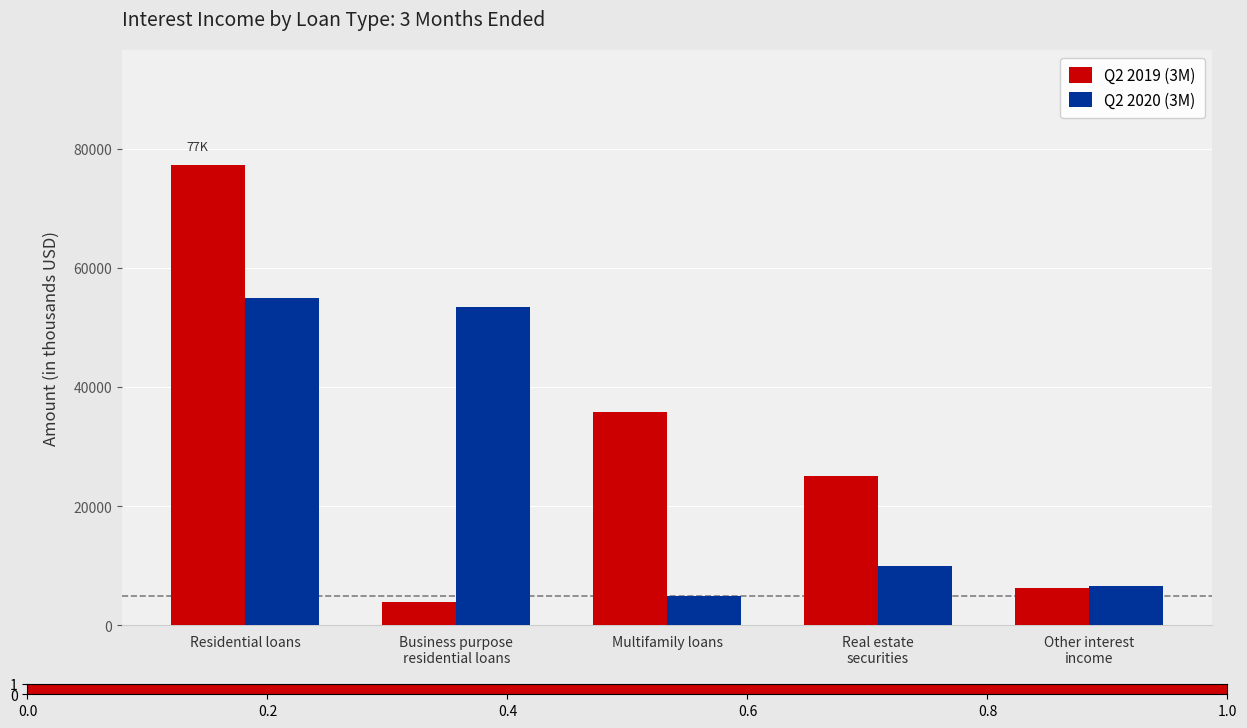

Reading right to left, what are all the values shown in this chart?

Q2 2019 (3M): Other interest
income=6324	Real estate
securities=25017	Multifamily loans=35917	Business purpose
residential loans=3996	Residential loans=77288
Q2 2020 (3M): Other interest
income=6656	Real estate
securities=10027	Multifamily loans=4870	Business purpose
residential loans=53419	Residential loans=54974